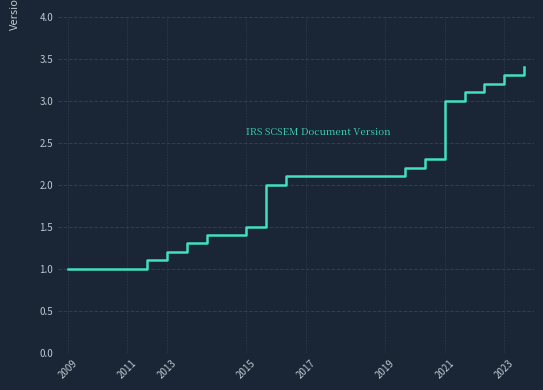

What is the difference between the maximum and minimum values?

2.4